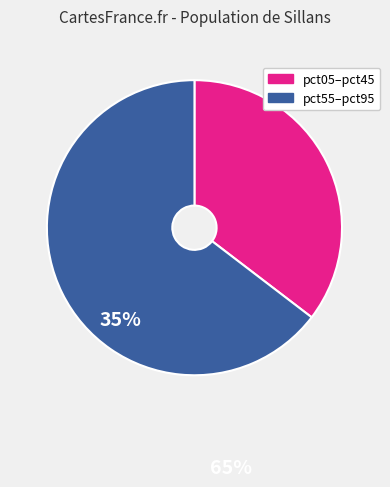

Is there any slice that represents more than half of the pie?

Yes